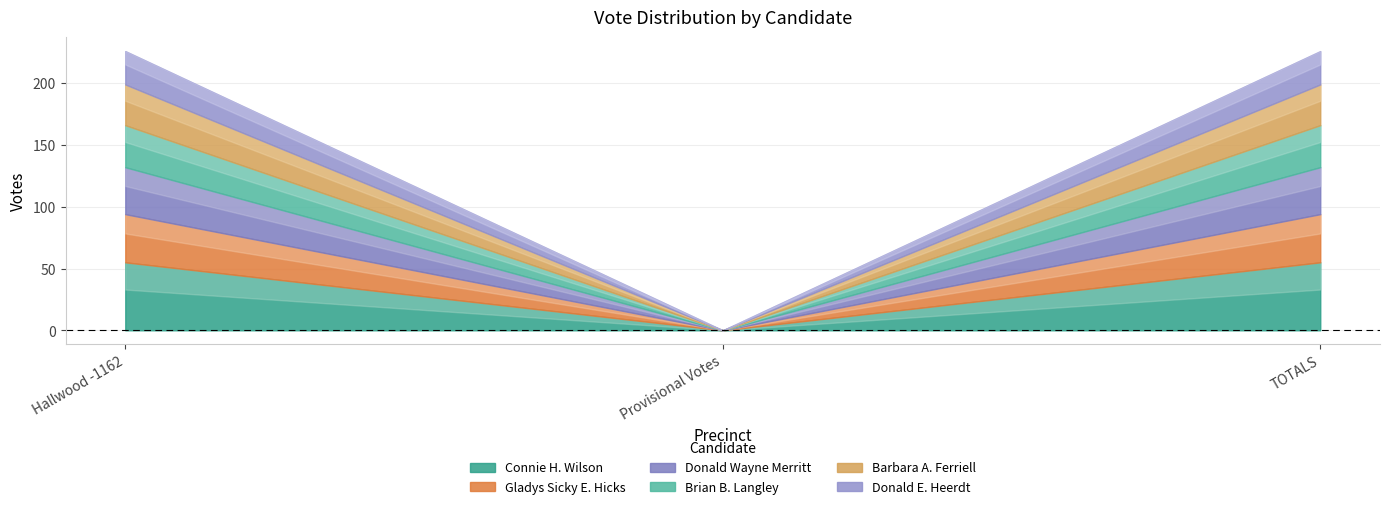

What is the label of the 3rd point from the right?

Hallwood -1162